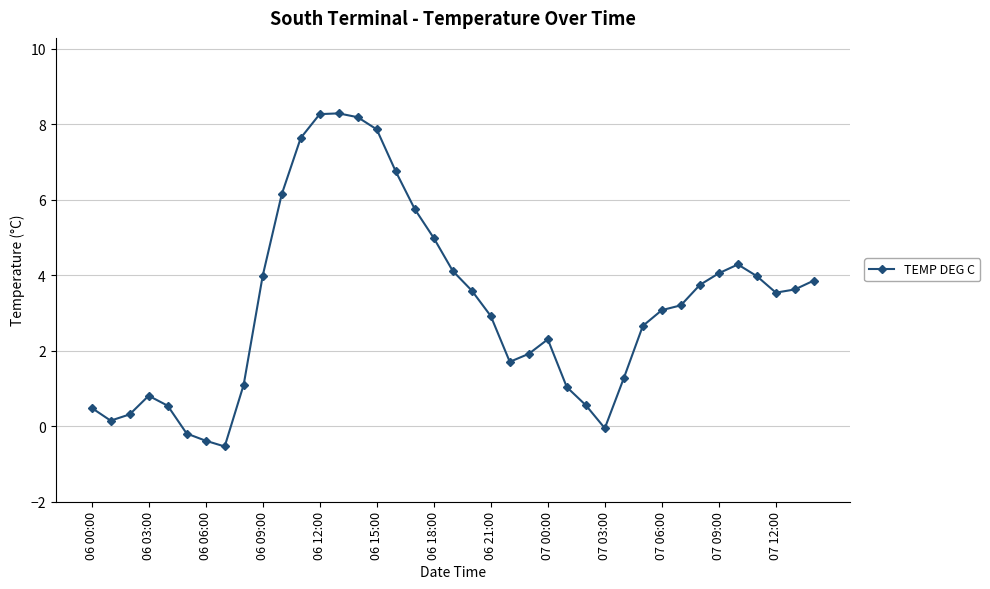

What is the smallest value displayed?

-0.5